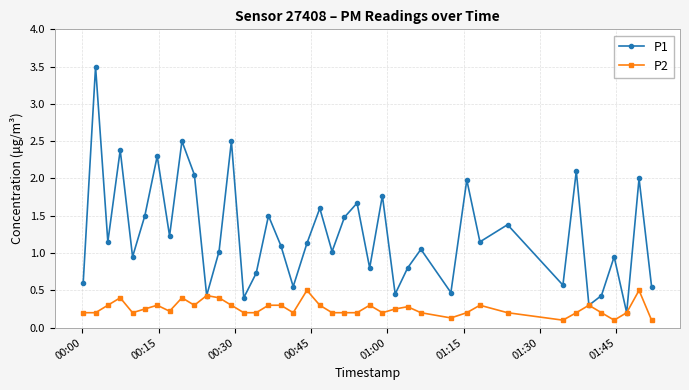

List the series in order of their overall mean, lowest first.

P2, P1